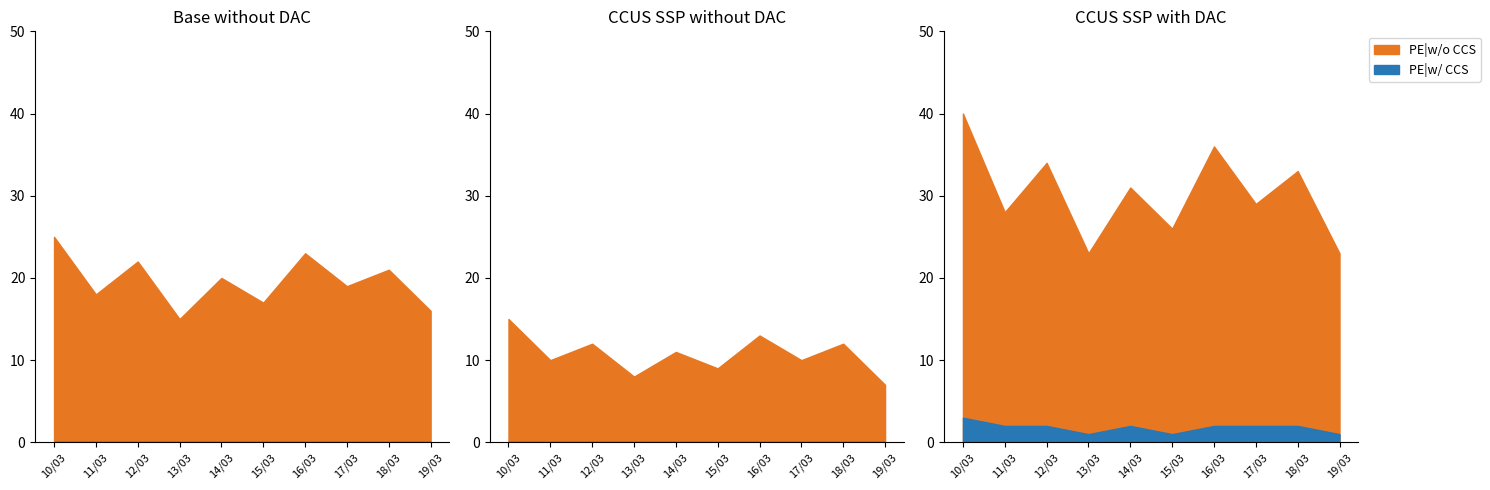

Does the chart have visible grid lines?

No